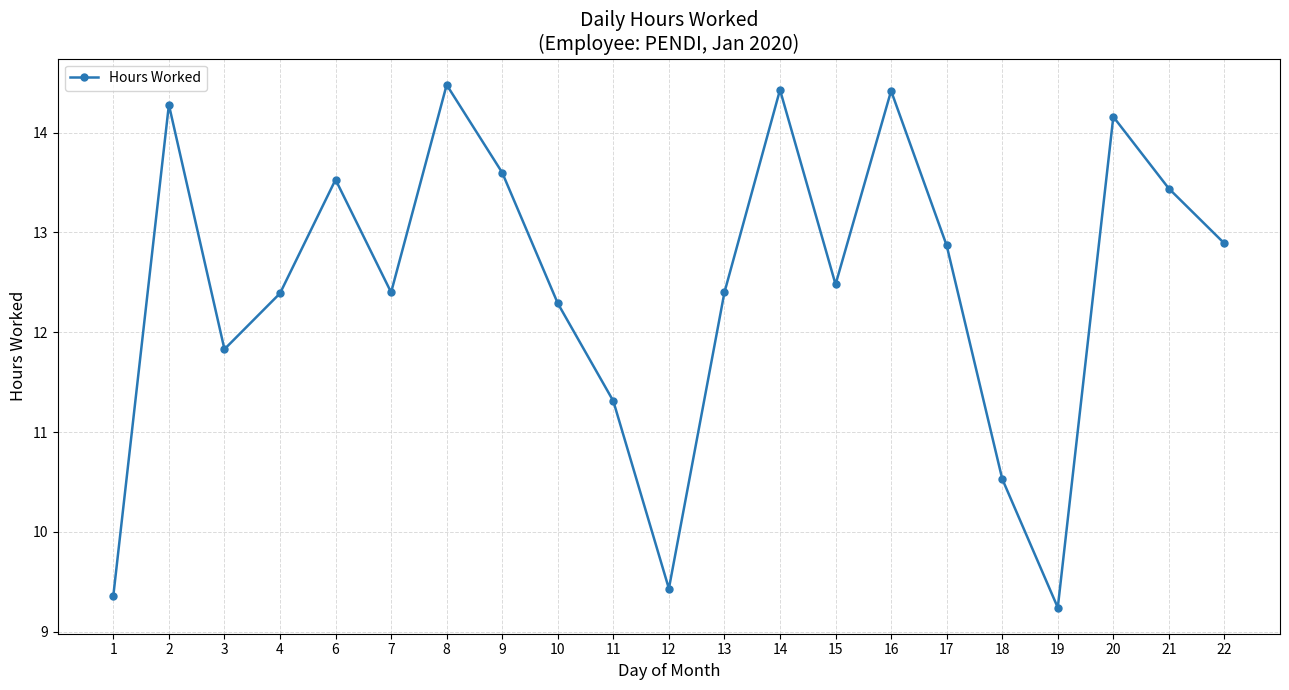

What is the smallest value displayed?

9.2